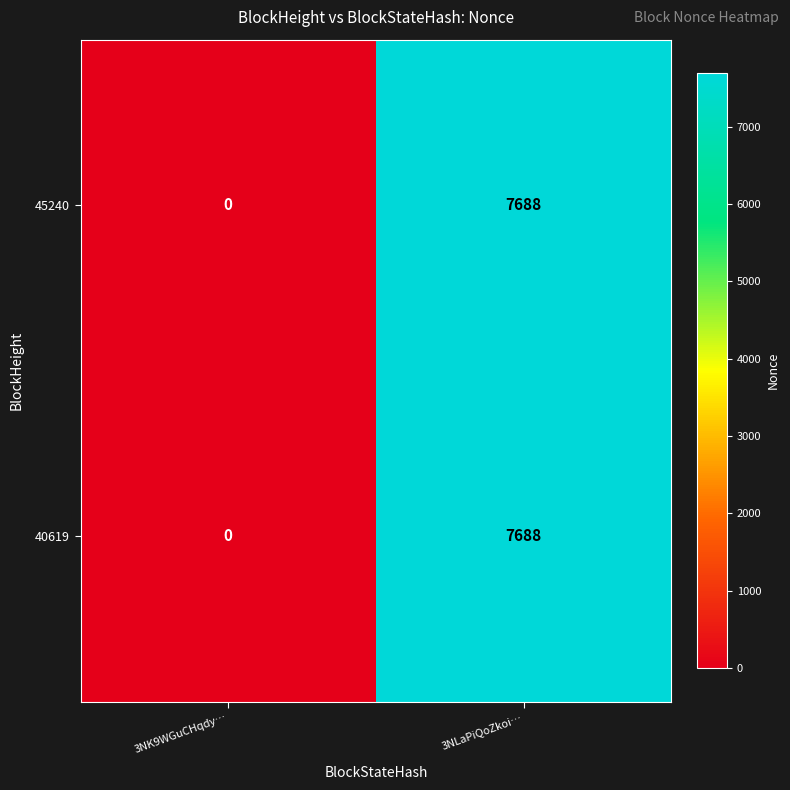

What is the total value across all series at 3NLaPiQoZkoi…?

15376